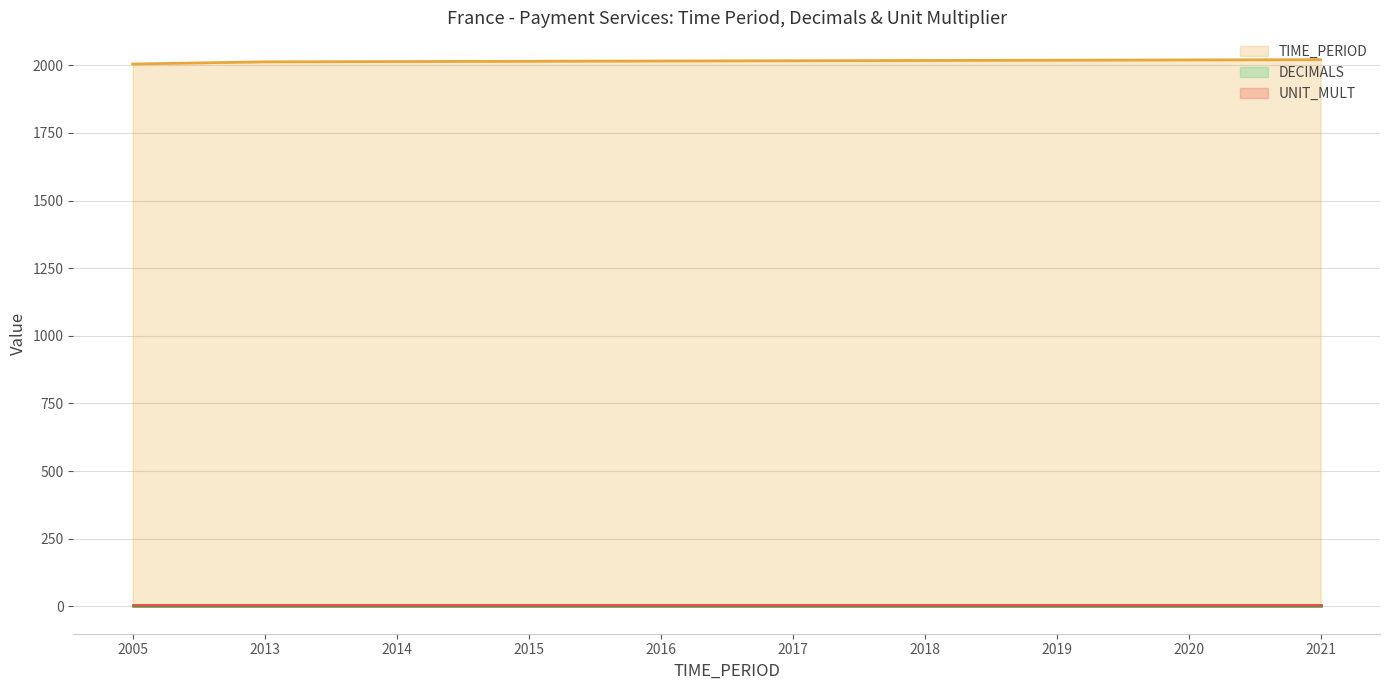

The UNIT_MULT (line) series shows 11 at 2014. True or false?

False